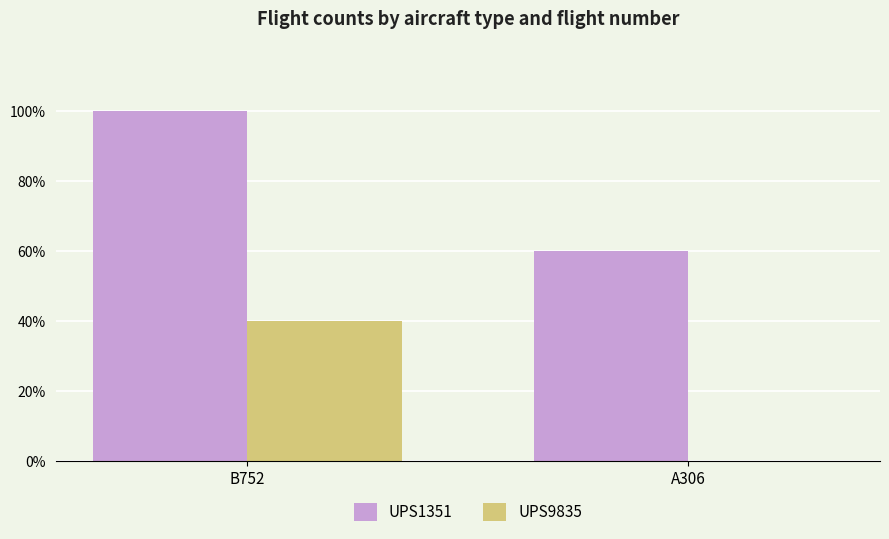

Is it true that UPS1351 equals 2 at A306?

False